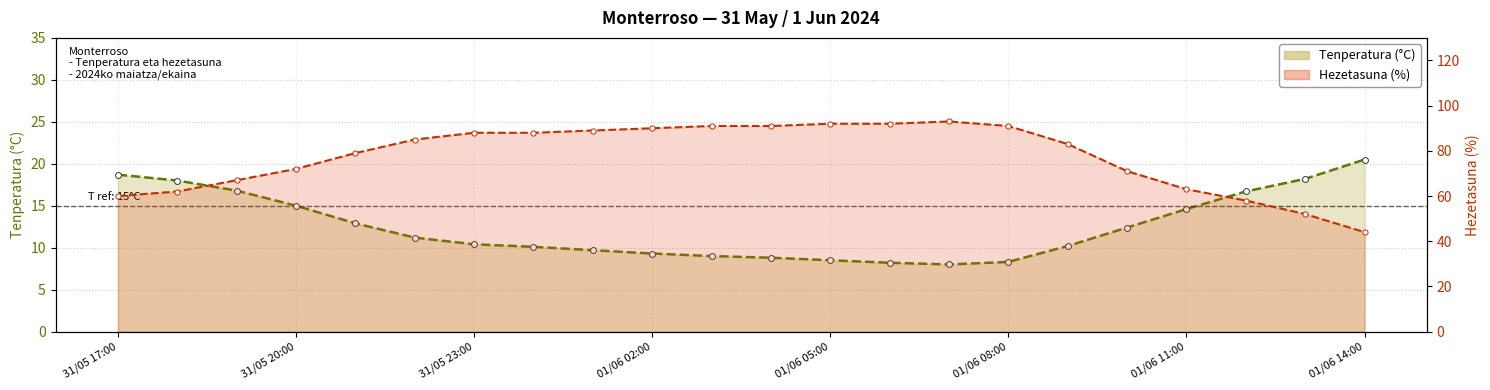

Which series has the largest total across all categories?

Hezetasuna (%)